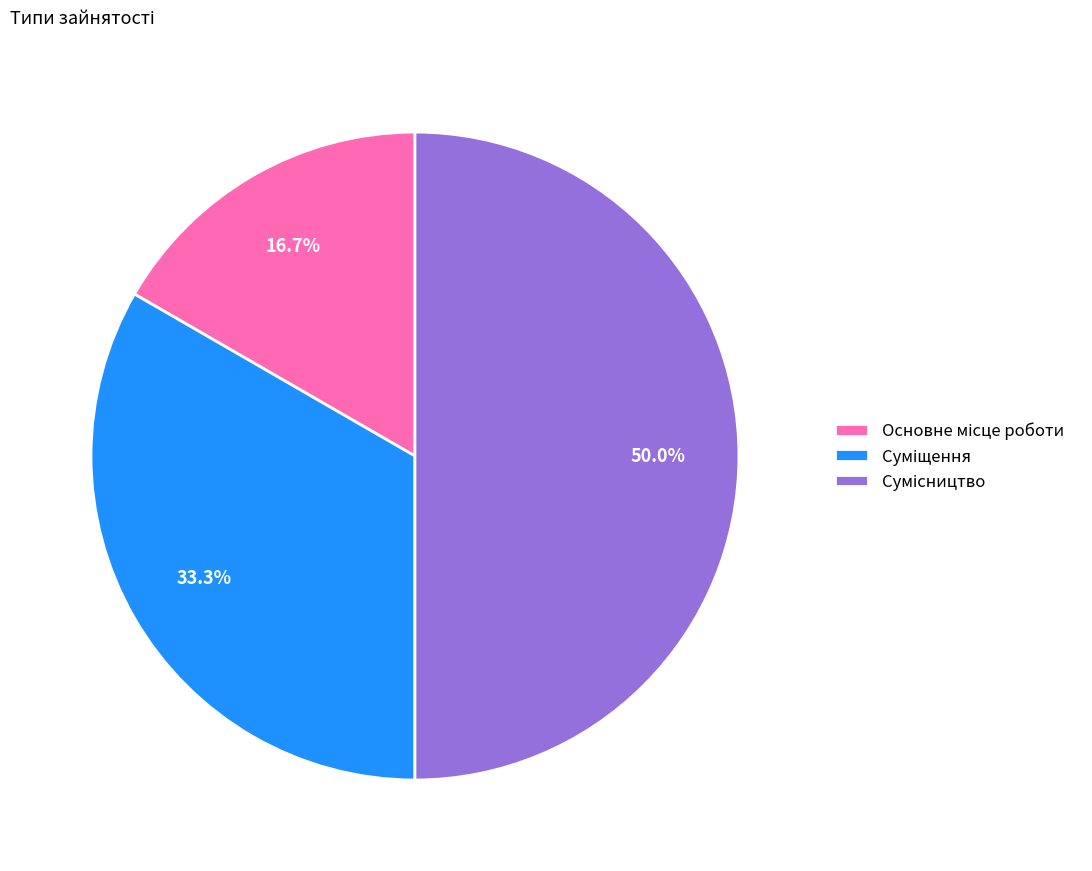

To the nearest percent, what is the difference between the largest and smallest slice percentages?

33%